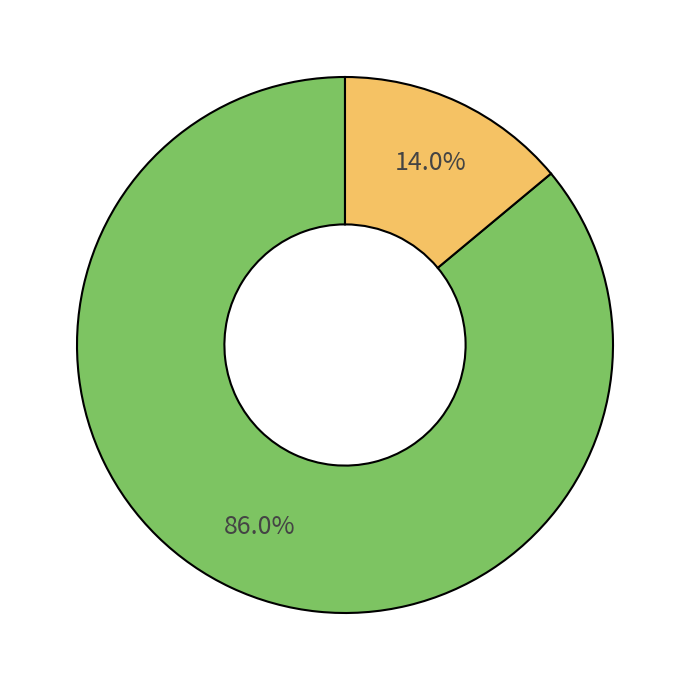

To the nearest percent, what is the average slice percentage?

50%